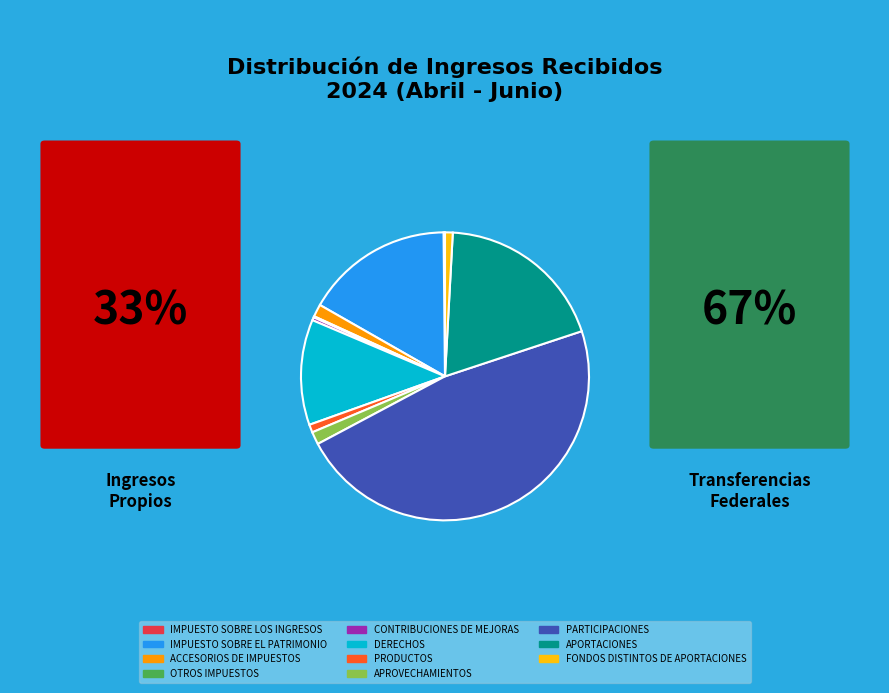

Do DERECHOS and APORTACIONES together represent more than half of the pie?

No